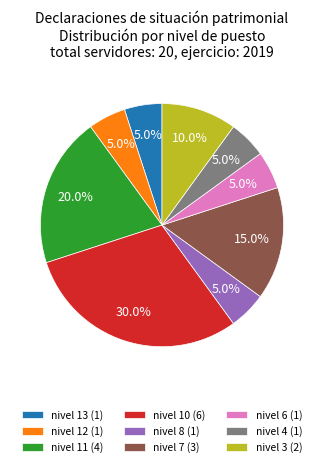

Between nivel 8 (1) and nivel 11 (4), which is larger?

nivel 11 (4)